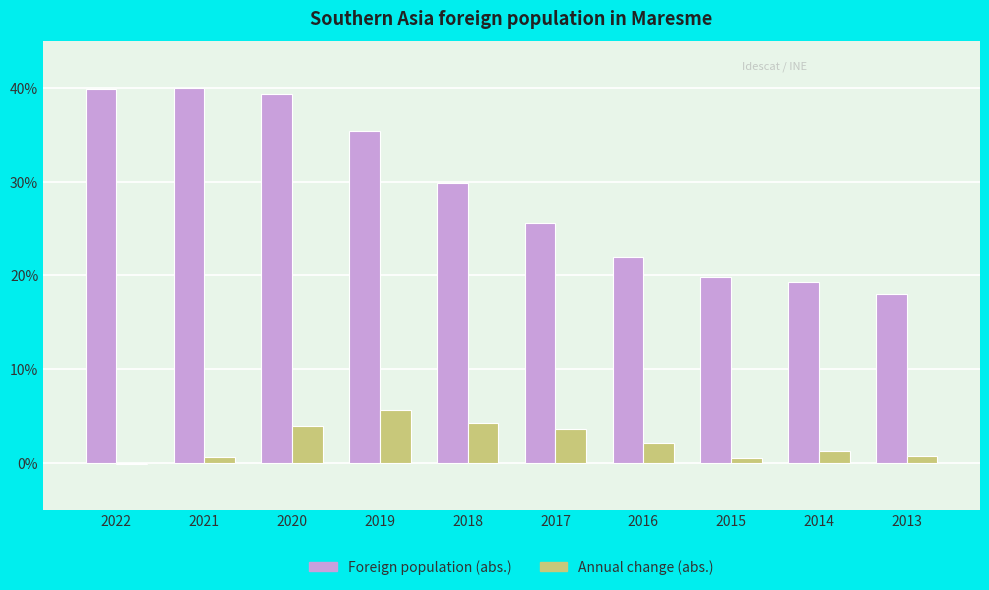

Is it true that Foreign population (abs.) equals 11.2 at 2021?

False